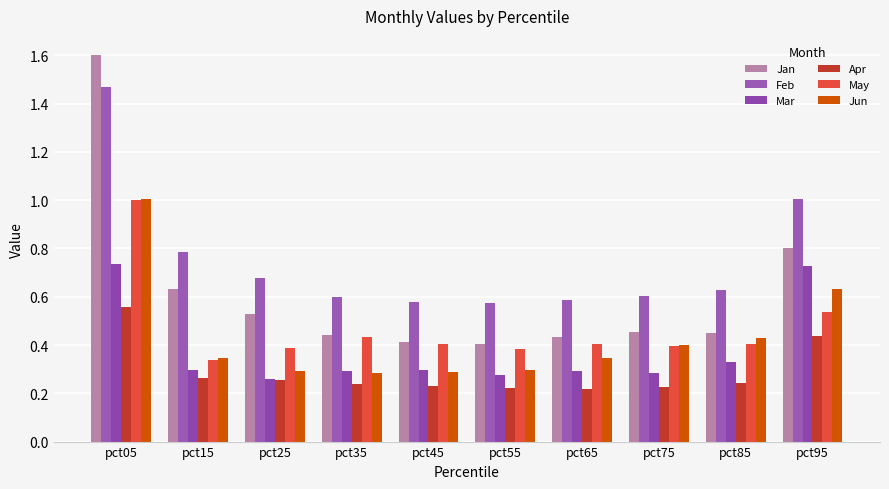

True or false: Jun has a value of 0.4 at pct55.

False